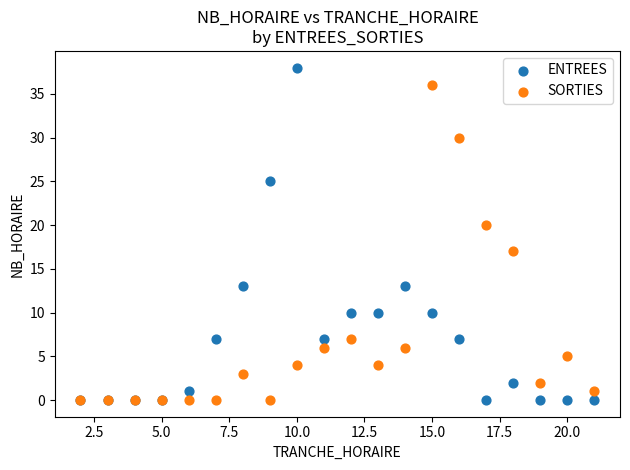

What are all the series names shown in the legend?

ENTREES, SORTIES